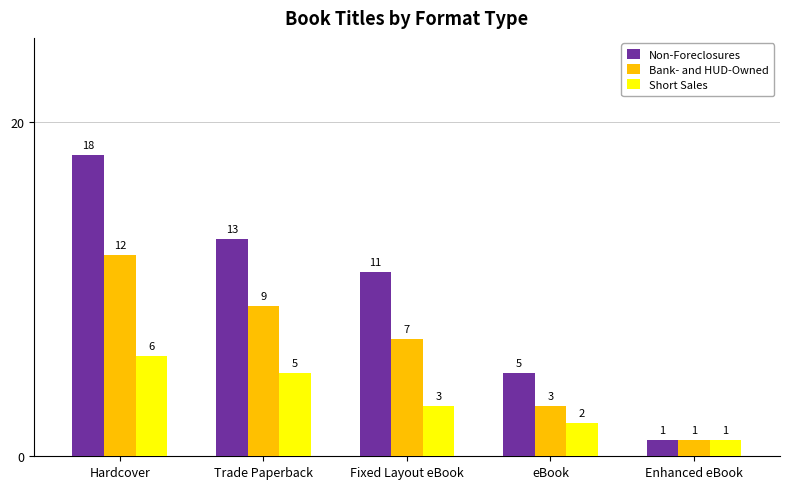

How many Short Sales values are between 2 and 5?

3